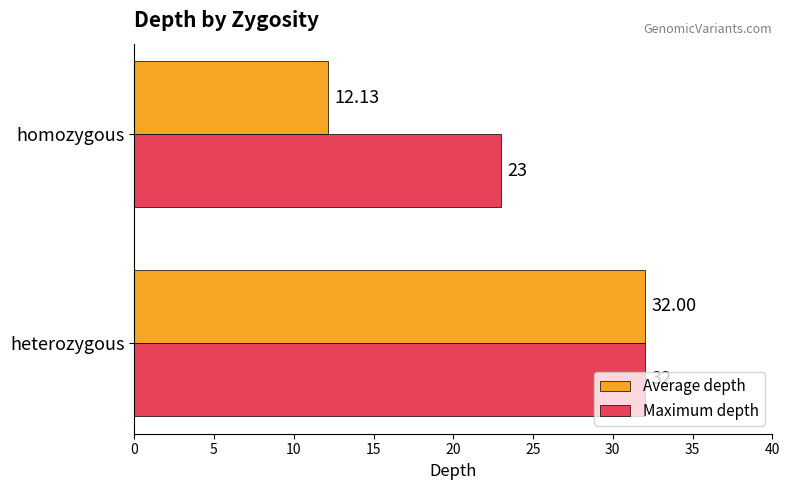

Rank the categories by Maximum depth value from lowest to highest.

homozygous, heterozygous